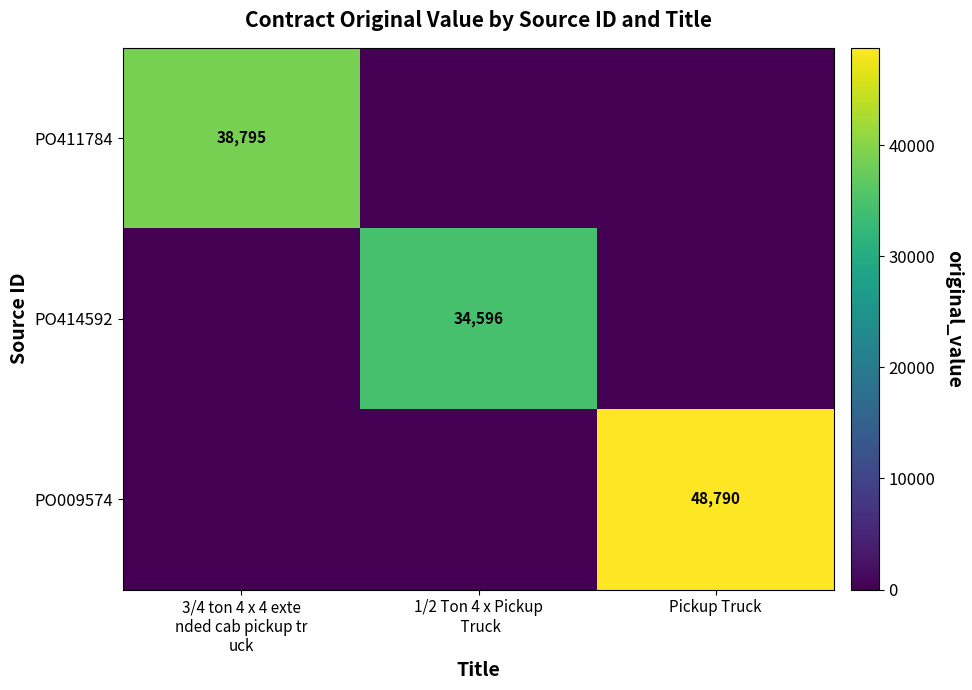

Is it true that PO009574 equals 12839 at Pickup Truck?

False